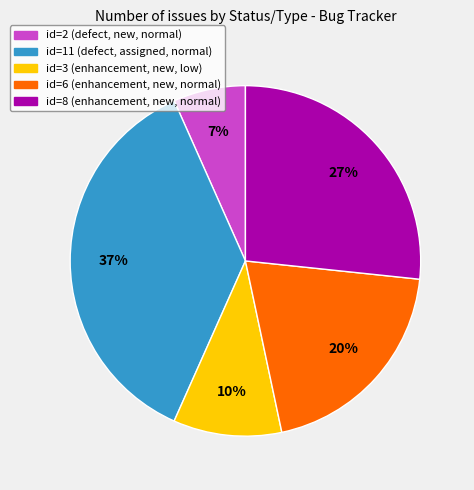

To the nearest percent, what is the average slice percentage?

20%